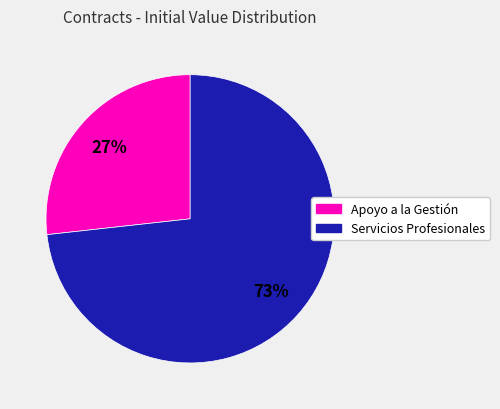

Is there any slice that represents more than half of the pie?

Yes